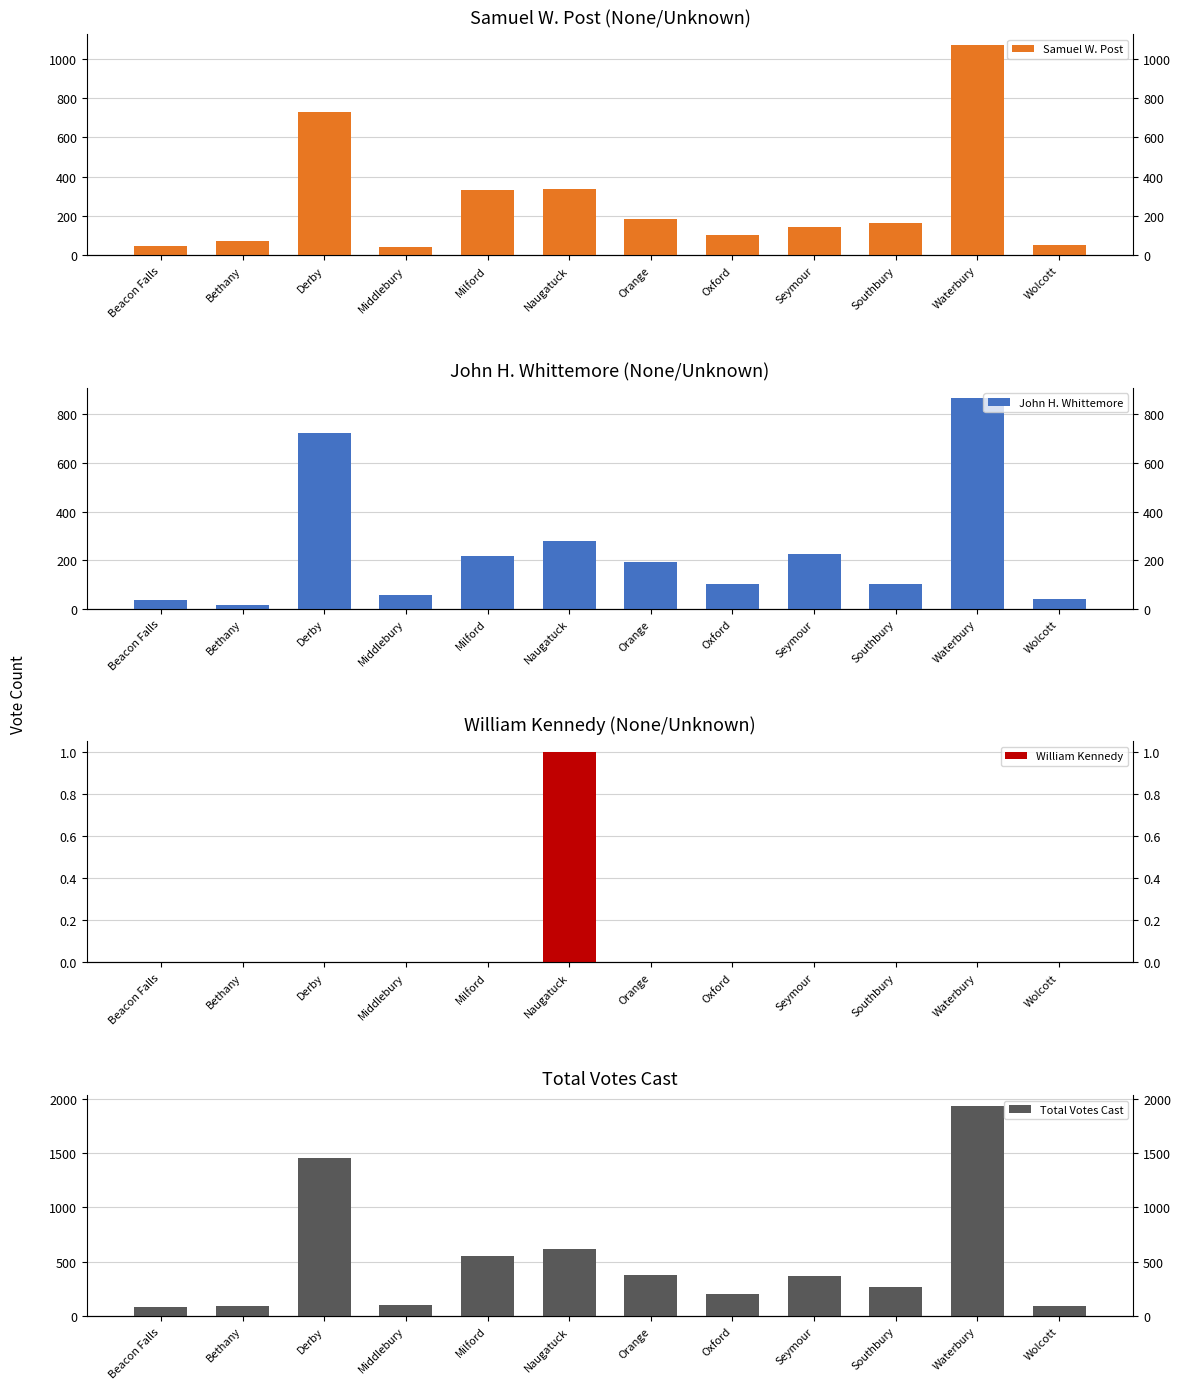

What is the difference between the second highest and minimum values in the John H. Whittemore series?

706